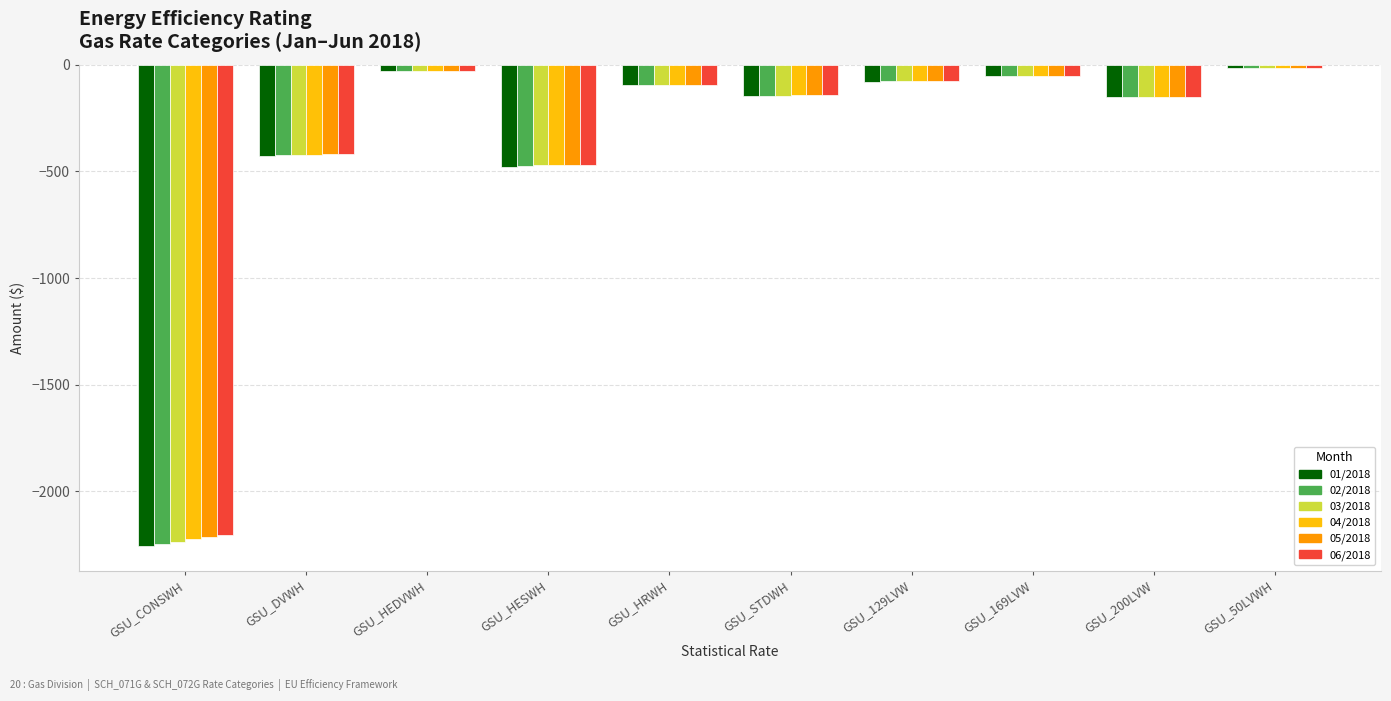

Does the chart contain any negative values?

Yes